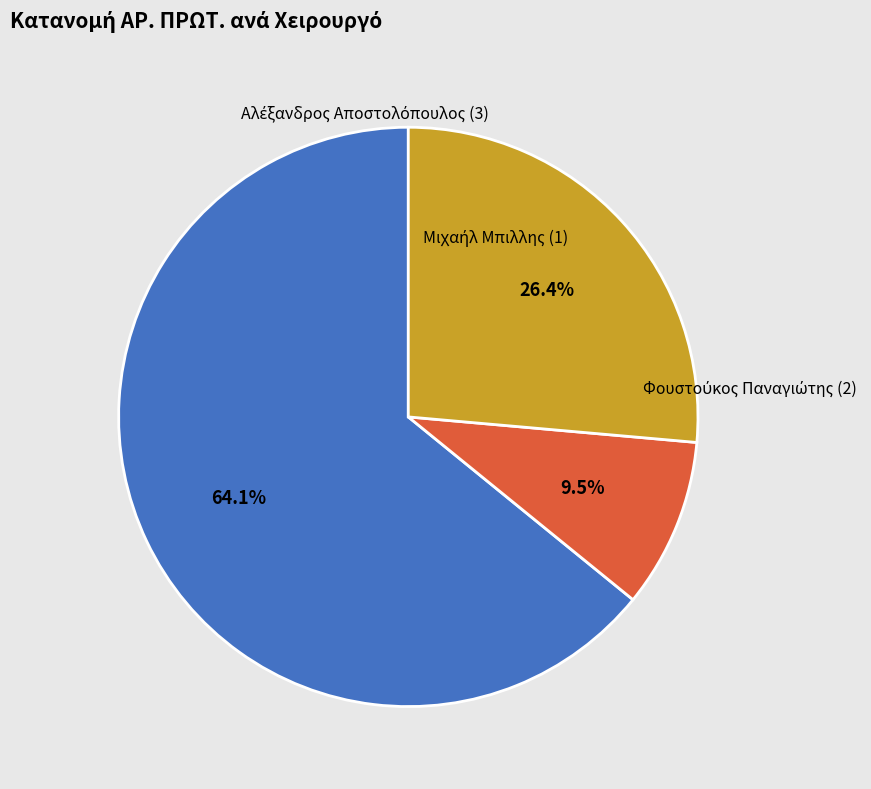

Does any single category account for the majority?

Yes